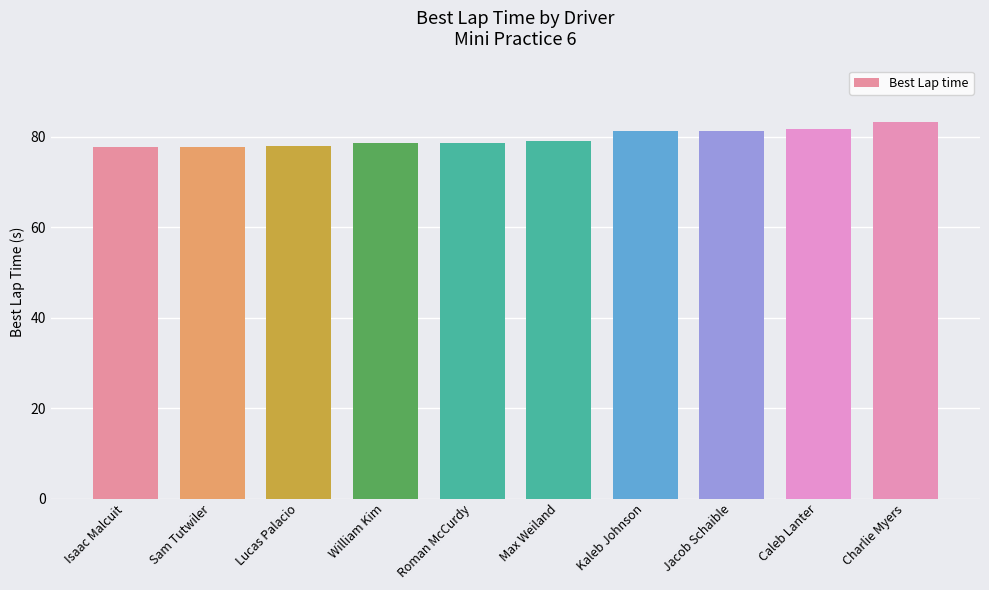

What is the sum of the values at Jacob Schaible and Isaac Malcuit?

158.9